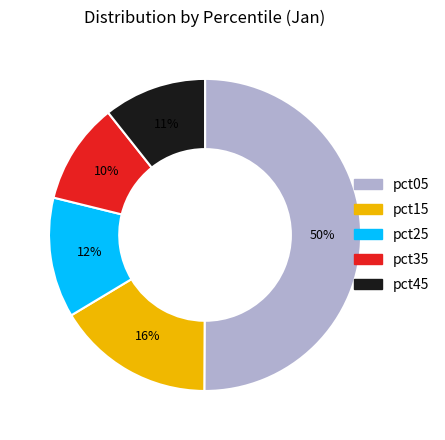

To the nearest percent, what is the difference between the largest and smallest slice percentages?

40%